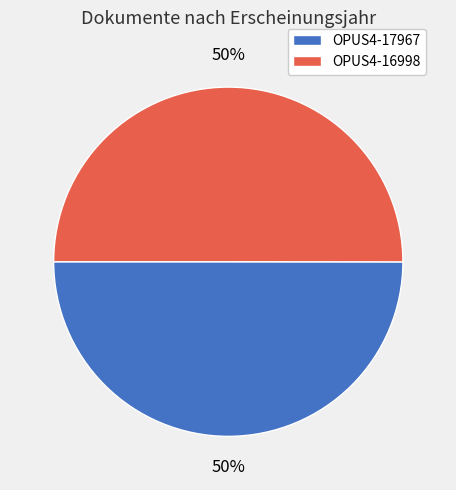

How many segments does this pie chart have?

2